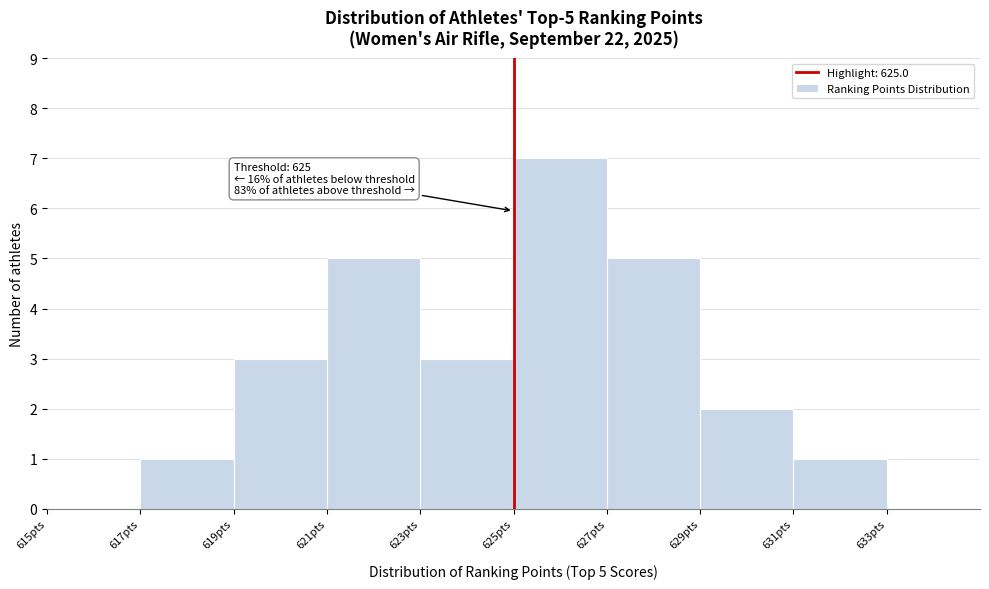

Which range on the x-axis has the tallest bar?

625 to 627